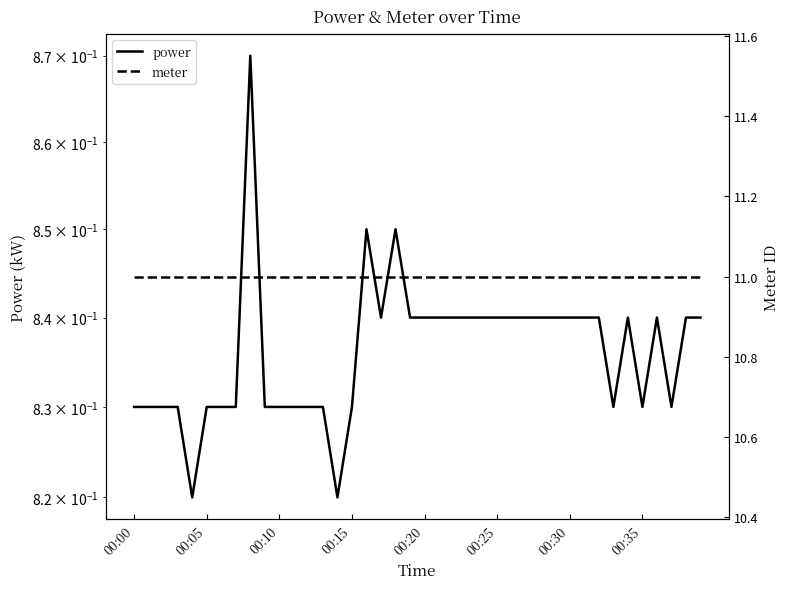

How many lines are shown in the chart?

2